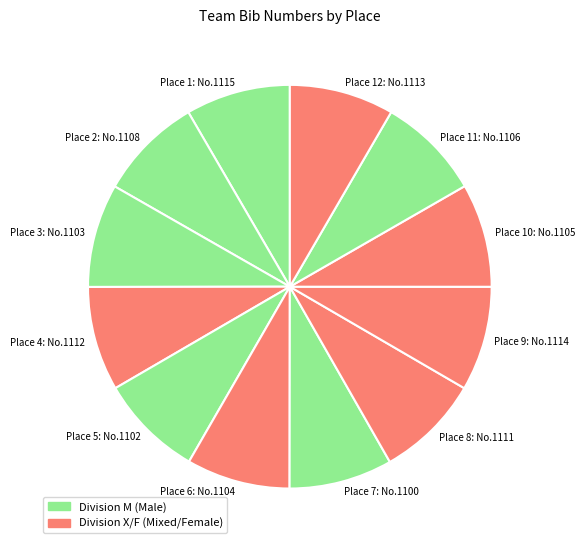

Approximately how many times larger is the value at Place 7: No.1100 compared to Place 8: No.1111?

1.0